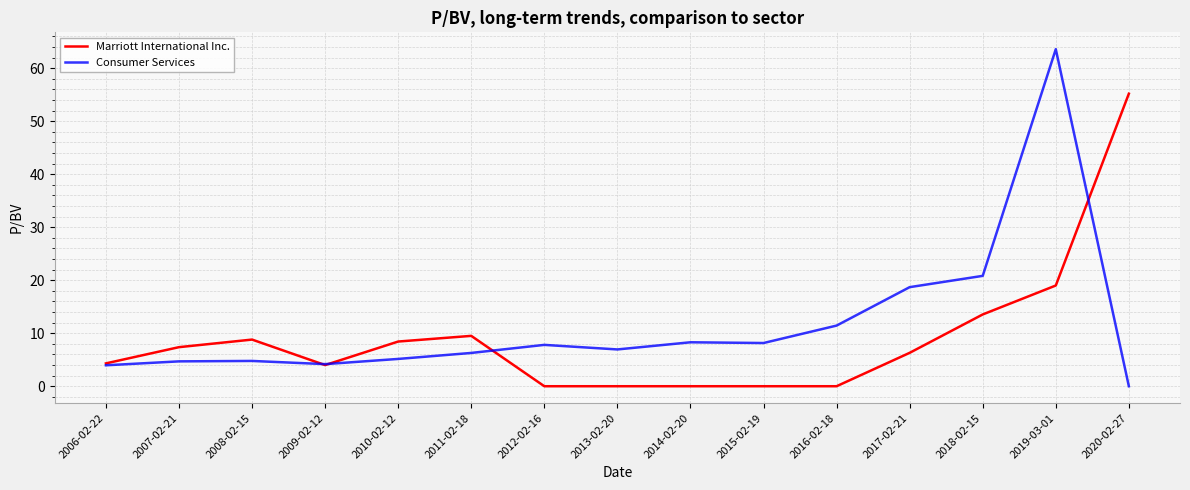

Does the chart display data point markers on the line(s)?

No